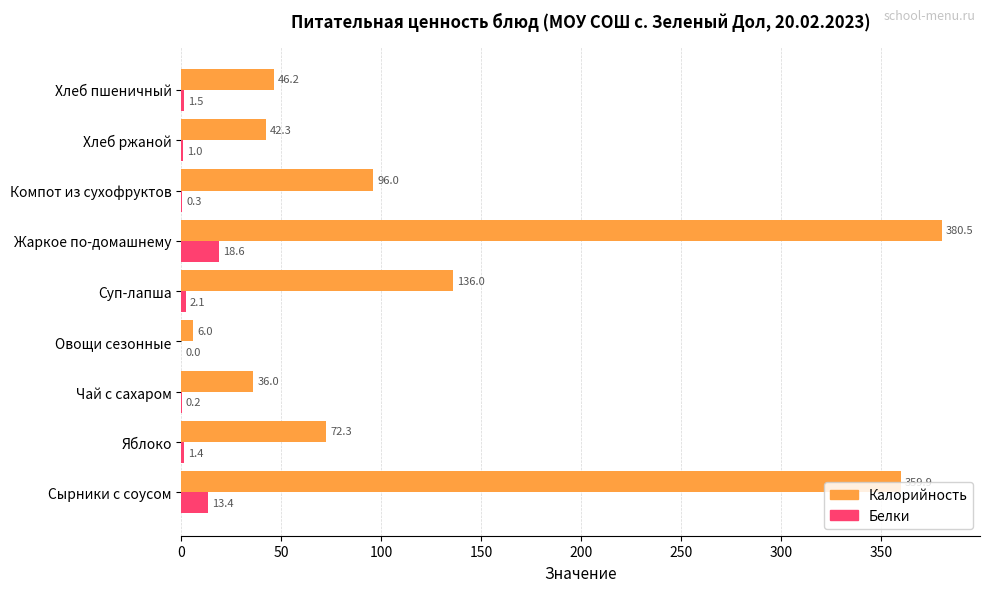

The Калорийность series shows 50.0 at Компот из сухофруктов. True or false?

False